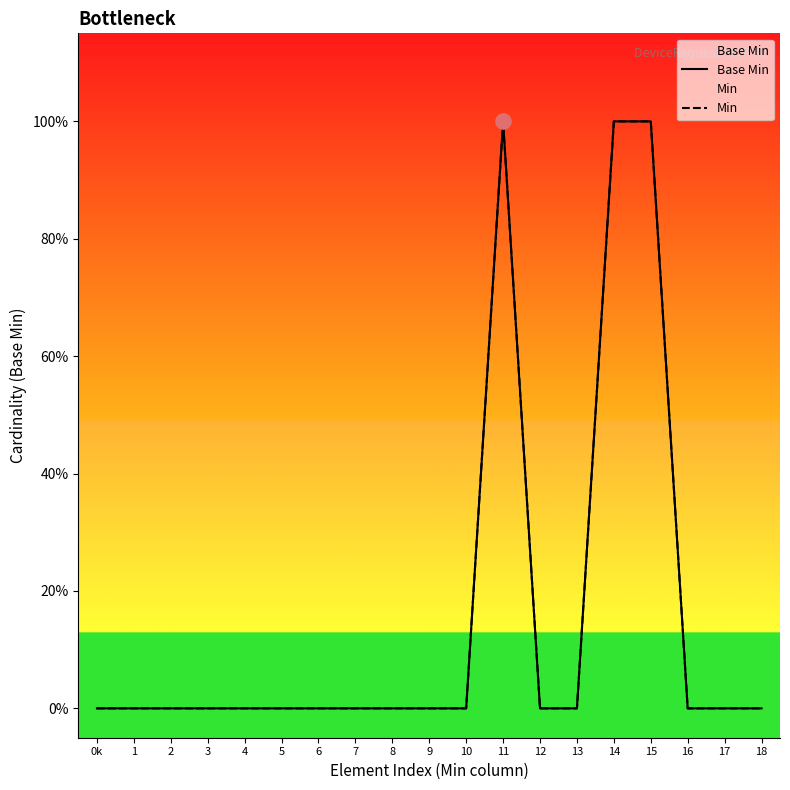

What is the total value across all series at 14?

2